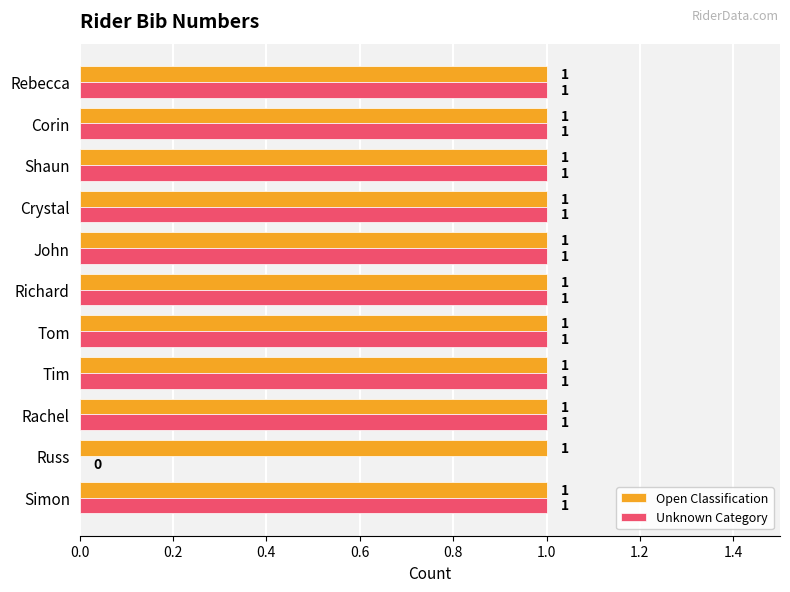

Count the number of categories in the chart.

11